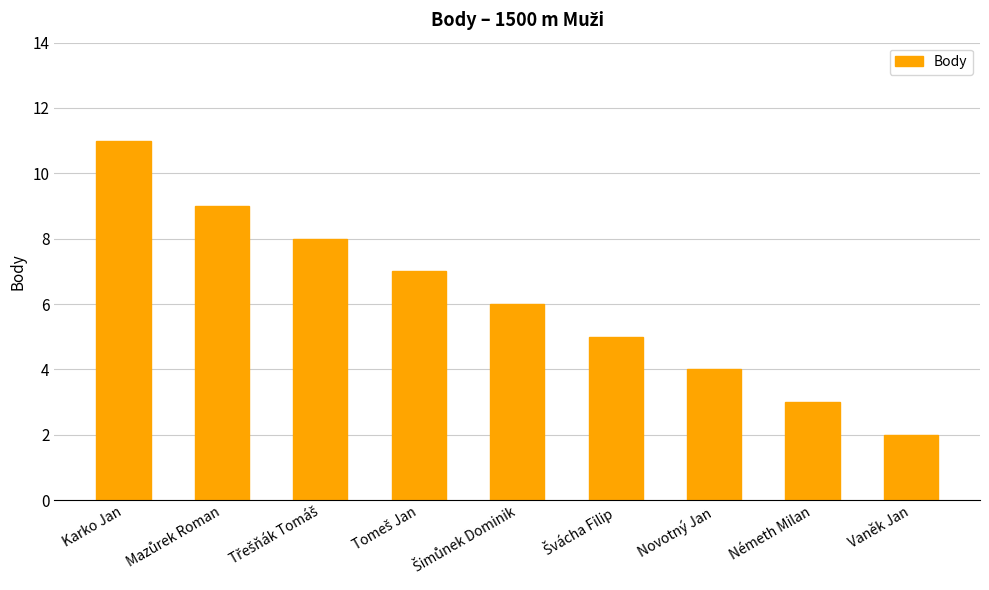

How many bars are there in total?

9